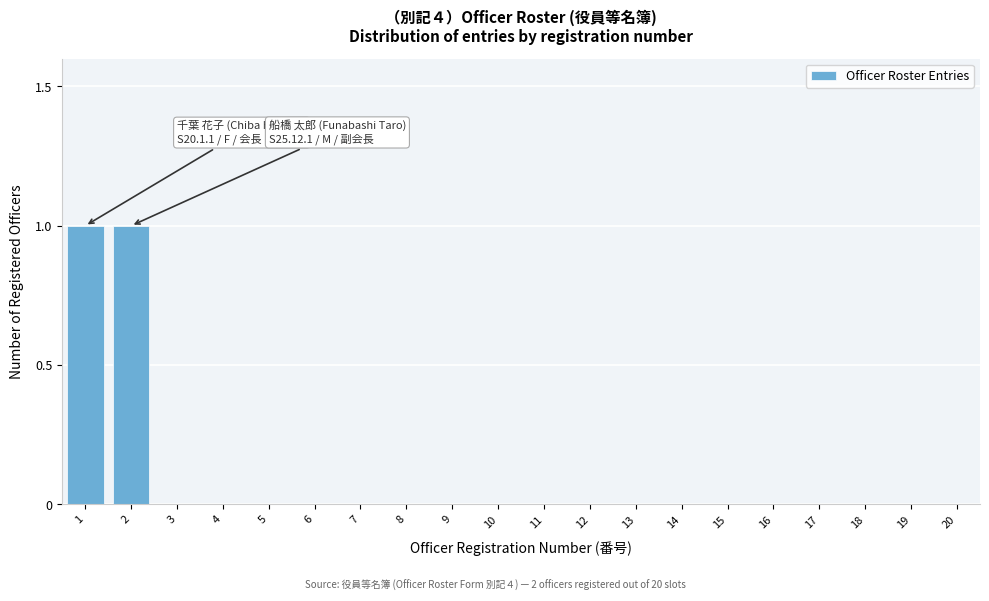

Reading left to right, transcribe all the data shown in this chart.

1=1	2=1	3=0	4=0	5=0	6=0	7=0	8=0	9=0	10=0	11=0	12=0	13=0	14=0	15=0	16=0	17=0	18=0	19=0	20=0